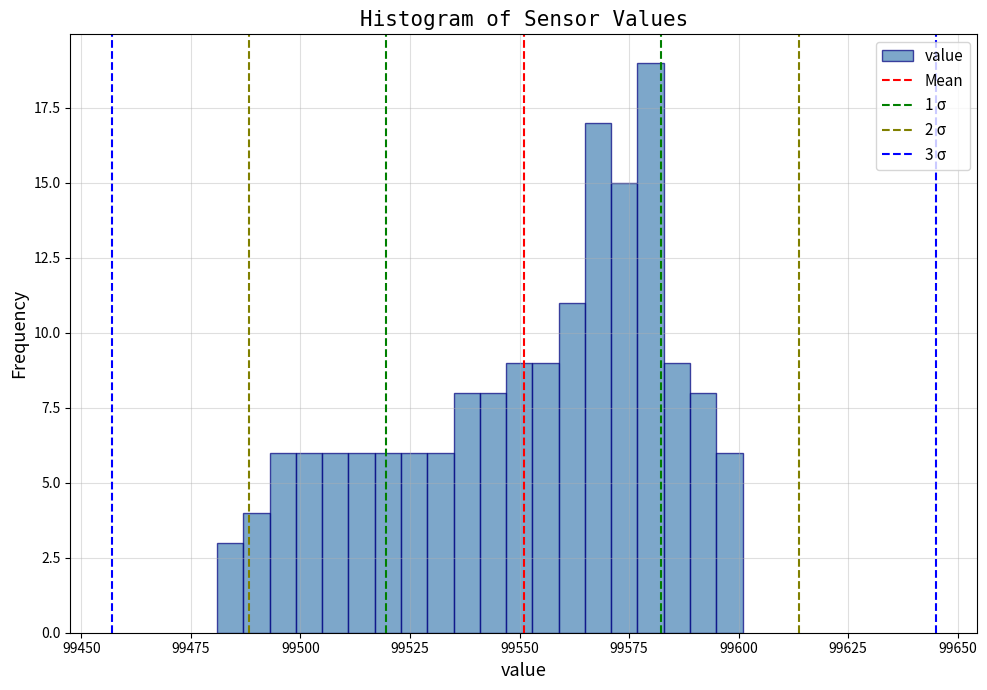

Read against the x-axis, roughly where is the centre of the tallest bar?

99580